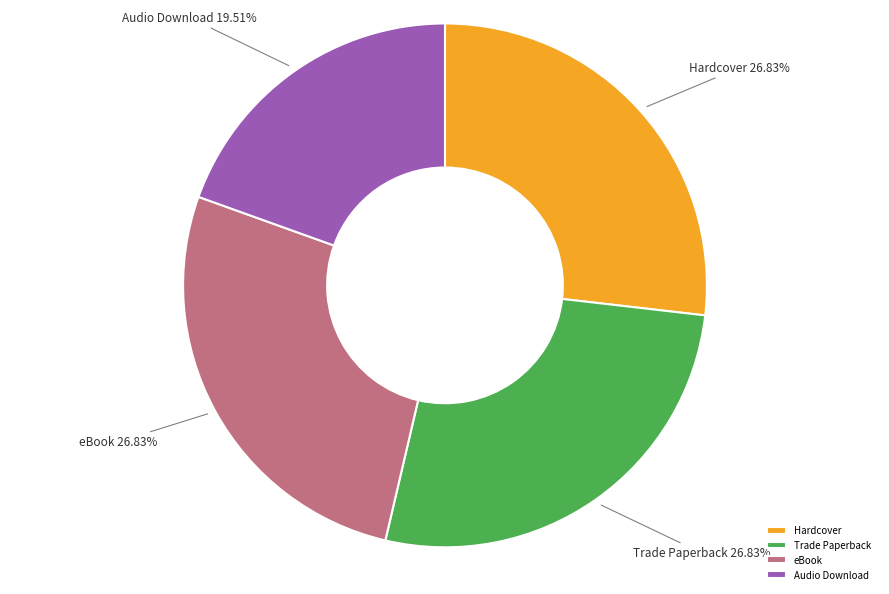

Is there a majority slice in this chart?

No